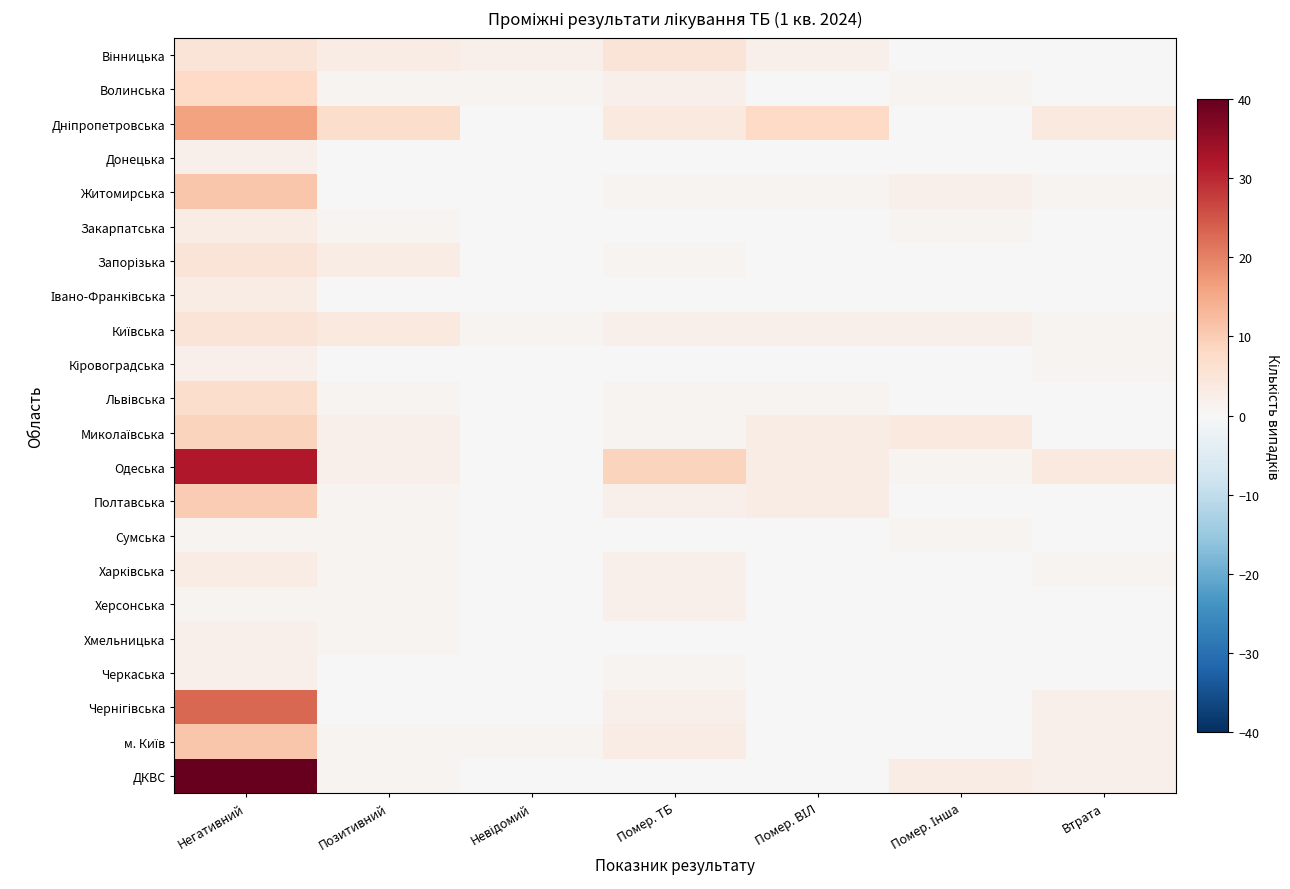

What is the total value across all series at Втрата?

18